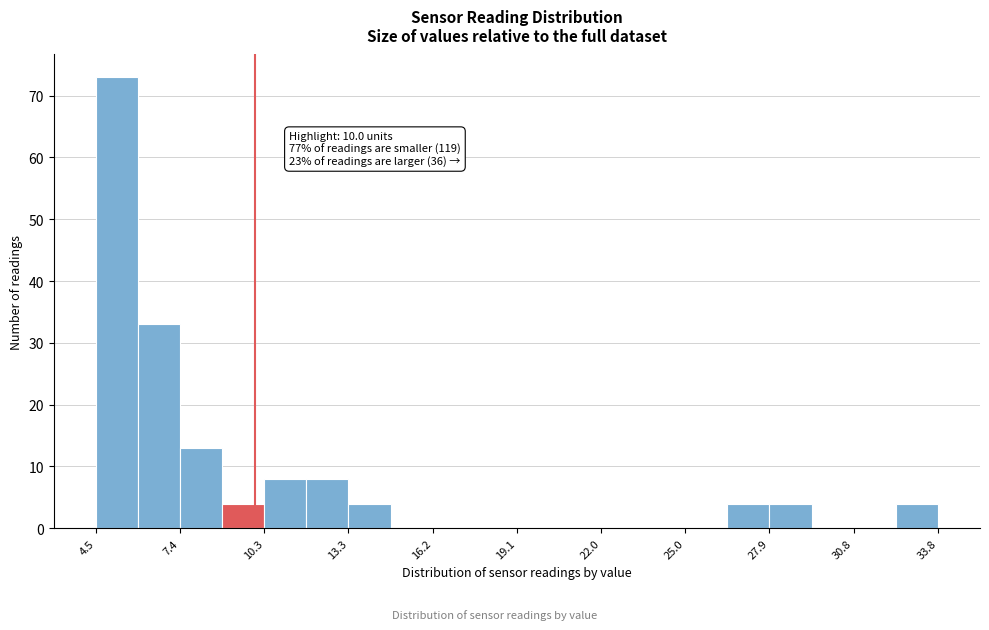

Around what value on the x-axis is the tallest bar? Give the approximate position of its centre, as read against the axis.

5.0